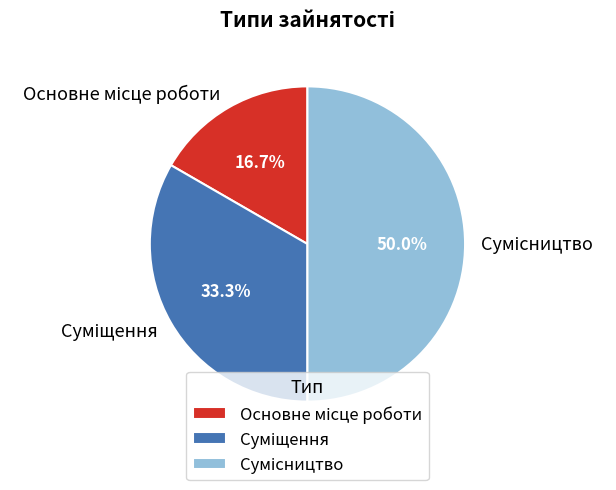

Count the number of slices in the pie.

3